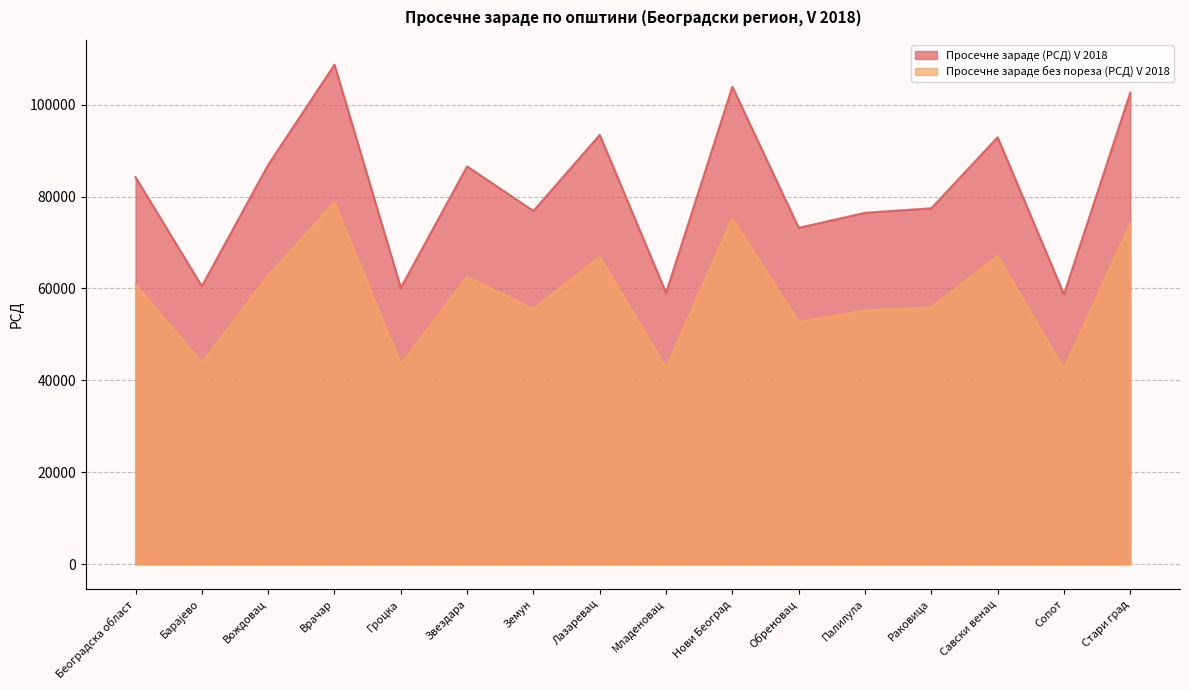

At how many categories does at least one series exceed 54427?

16